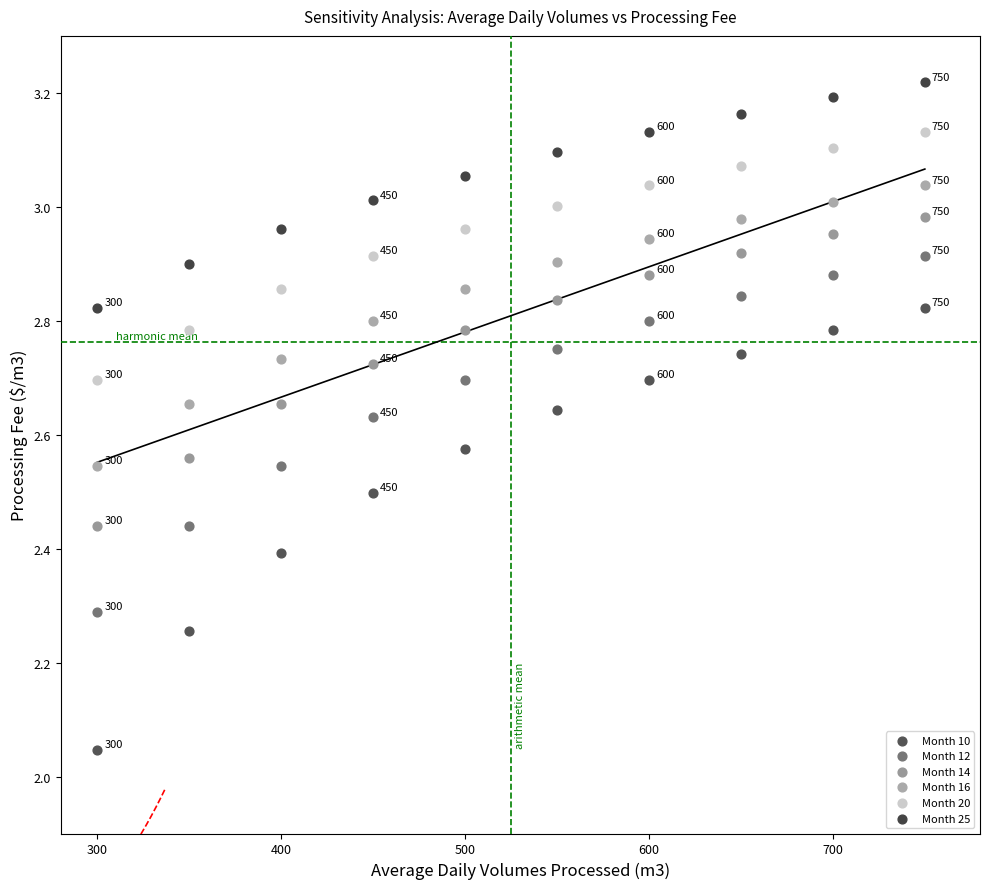

Which series has the widest spread of Y values?

Month 10